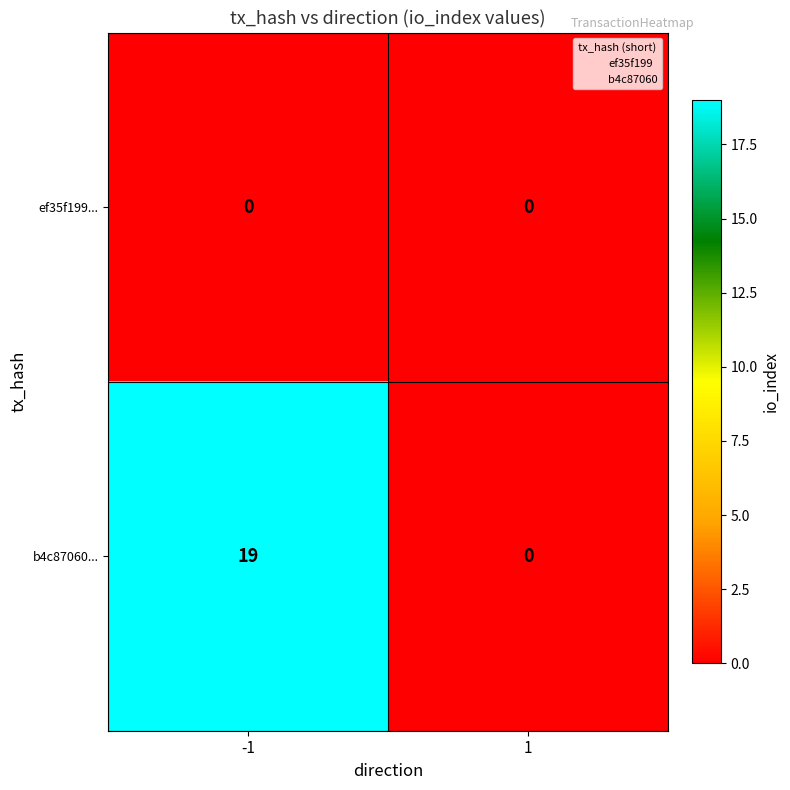

How many distinct data groups are displayed?

2